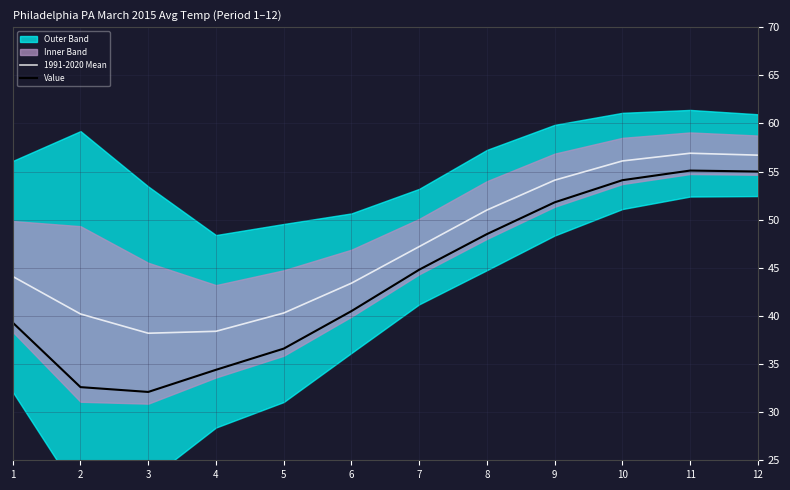

The value of 1991-2020 Mean at 12 is 91.8. True or false?

False